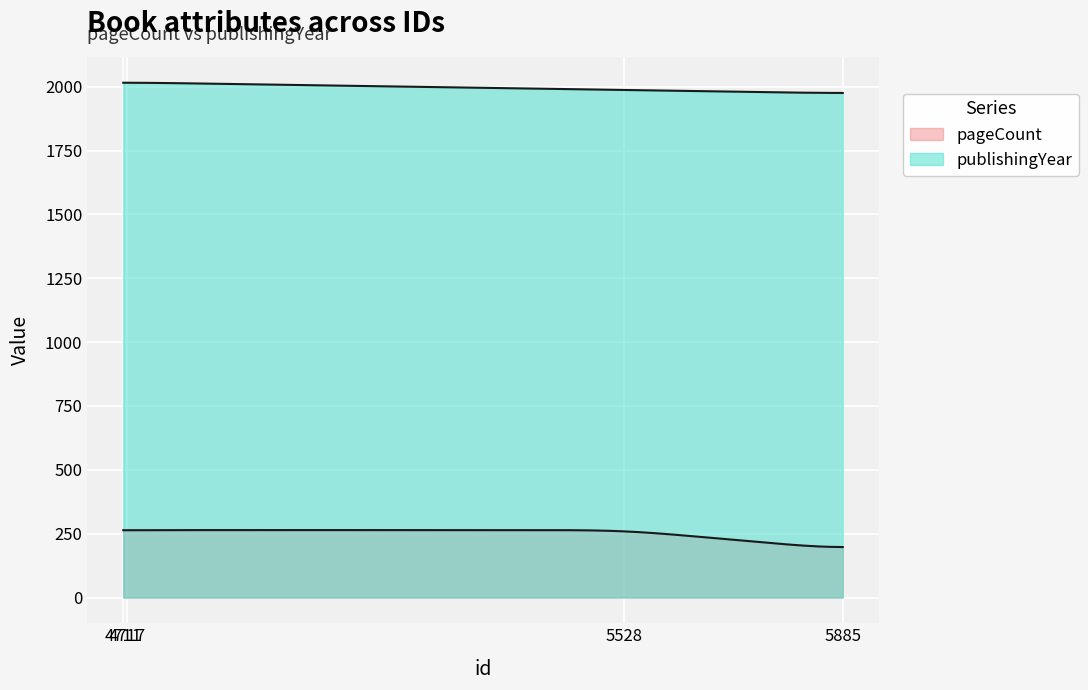

How many lines are shown in the chart?

2